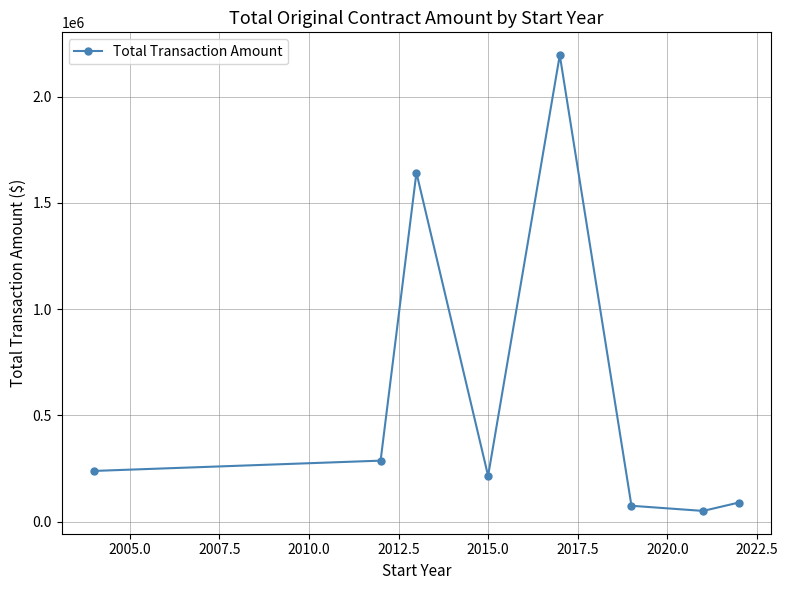

What is the difference between the maximum and second lowest values?

2121190.3